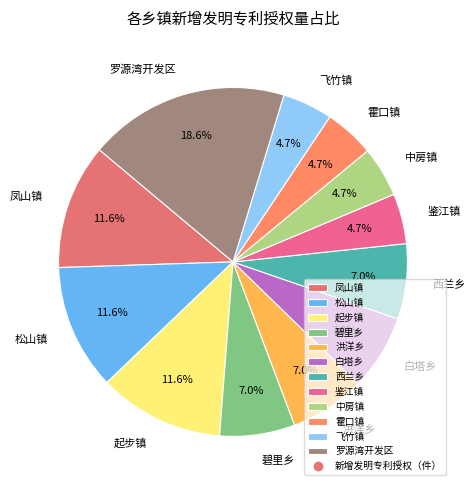

To the nearest percent, what is the combined percentage of 白塔乡 and 霍口镇?

12%